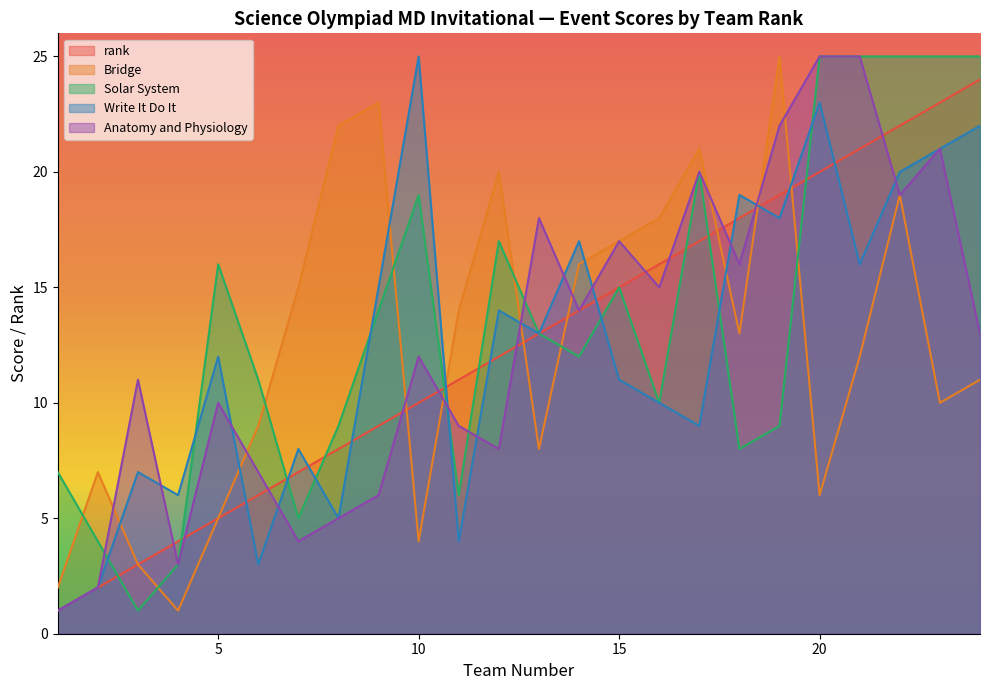

Reading left to right, extract all data points from this chart.

rank: 1=1	2=2	3=3	4=4	5=5	6=6	7=7	8=8	9=9	10=10	11=11	12=12	13=13	14=14	15=15	16=16	17=17	18=18	19=19	20=20	21=21	22=22	23=23	24=24
Bridge: 1=2	2=7	3=3	4=1	5=5	6=9	7=15	8=22	9=23	10=4	11=14	12=20	13=8	14=16	15=17	16=18	17=21	18=13	19=25	20=6	21=12	22=19	23=10	24=11
Solar System: 1=7	2=4	3=1	4=3	5=16	6=11	7=5	8=9	9=14	10=19	11=6	12=17	13=13	14=12	15=15	16=10	17=20	18=8	19=9	20=25	21=25	22=25	23=25	24=25
Write It Do It: 1=1	2=2	3=7	4=6	5=12	6=3	7=8	8=5	9=15	10=25	11=4	12=14	13=13	14=17	15=11	16=10	17=9	18=19	19=18	20=23	21=16	22=20	23=21	24=22
Anatomy and Physiology: 1=1	2=2	3=11	4=3	5=10	6=7	7=4	8=5	9=6	10=12	11=9	12=8	13=18	14=14	15=17	16=15	17=20	18=16	19=22	20=25	21=25	22=19	23=21	24=13